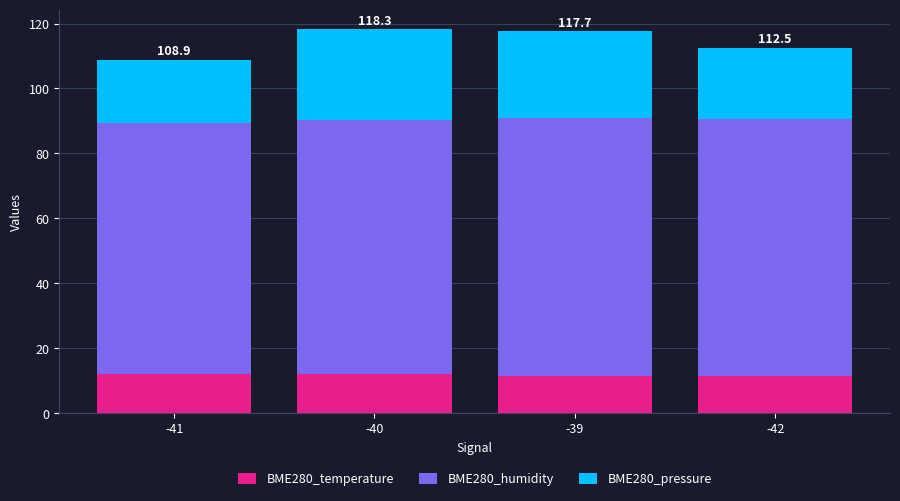

How many data points in BME280_temperature are above 12?

2